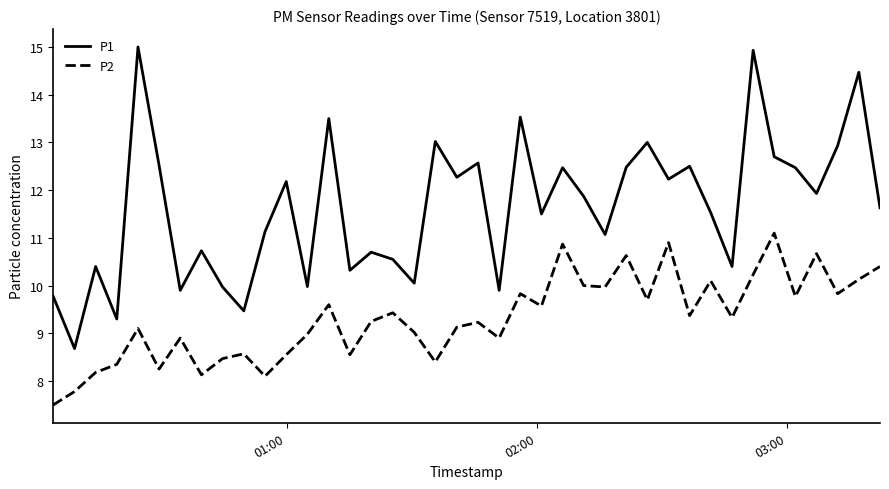

What is the greatest value displayed?

15.0